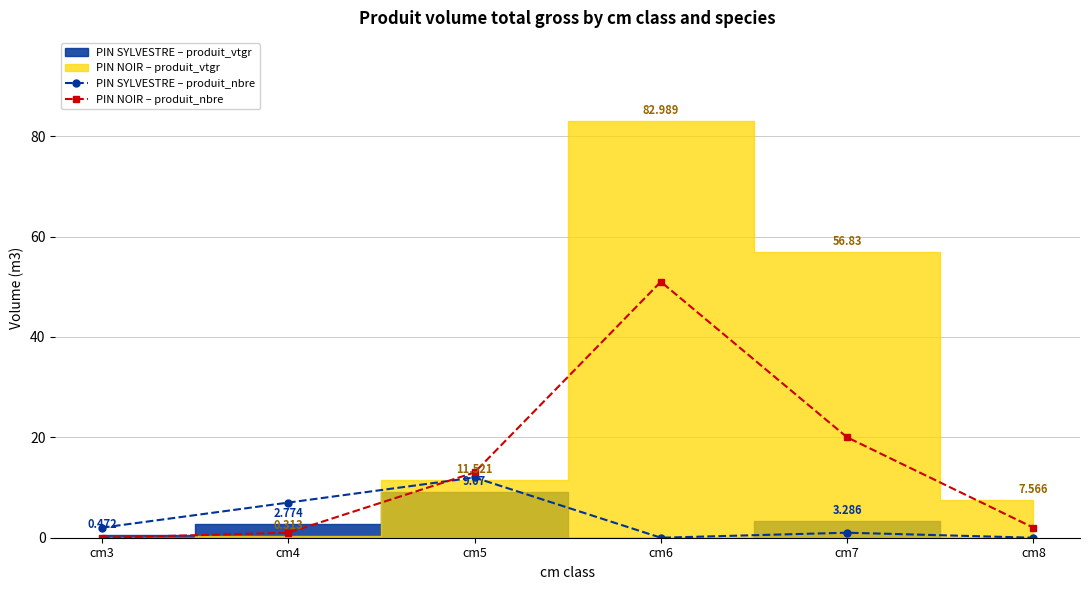

At which category is the sum across all series the highest?

cm6